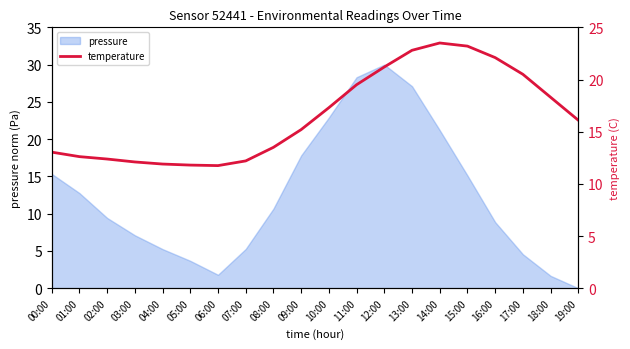

True or false: pressure has a value of 30.0 at 12:00.

True